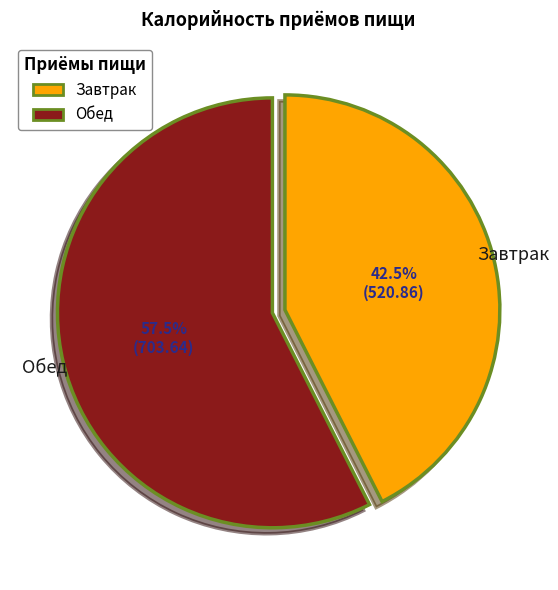

To the nearest percent, what is the difference between the Обед and Завтрак slice percentages?

15%